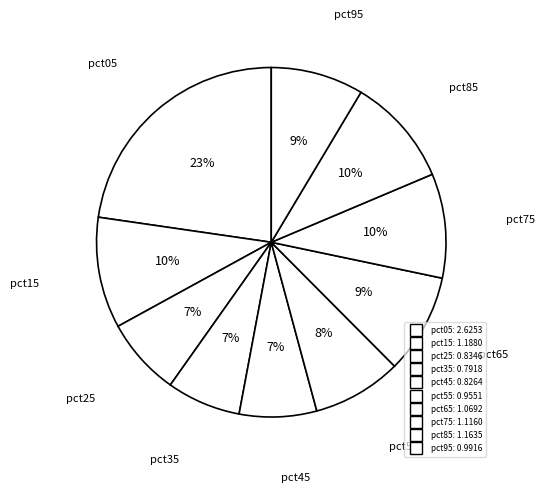

How many slices are in this pie chart?

10